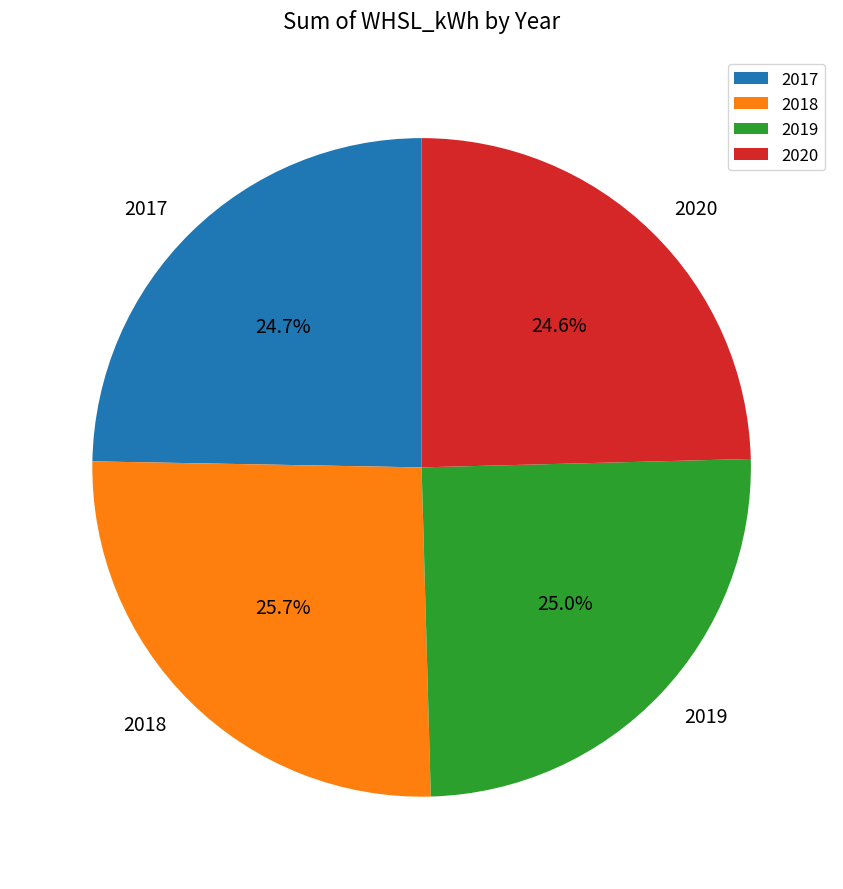

Is it true that 2020 is 25% of the pie?

True